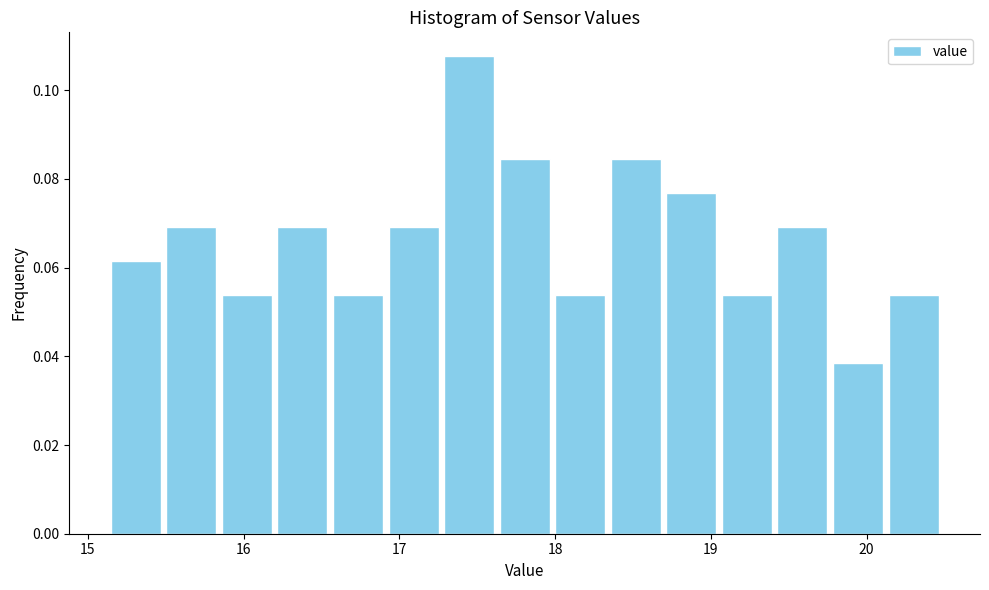

Read against the x-axis, roughly where is the centre of the tallest bar?

17.4